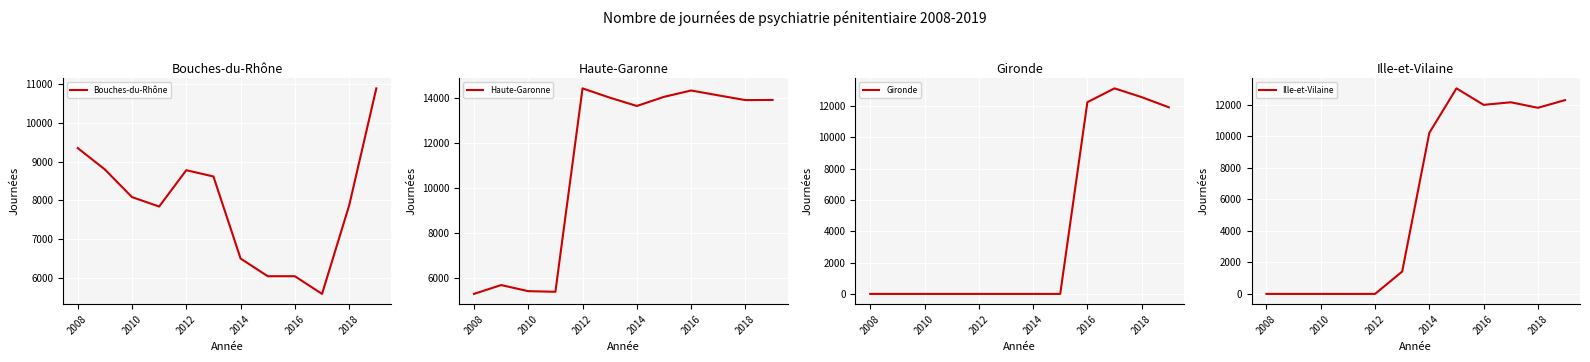

Rank the series by their average value, from highest to lowest.

Haute-Garonne, Bouches-du-Rhône, Ille-et-Vilaine, Gironde